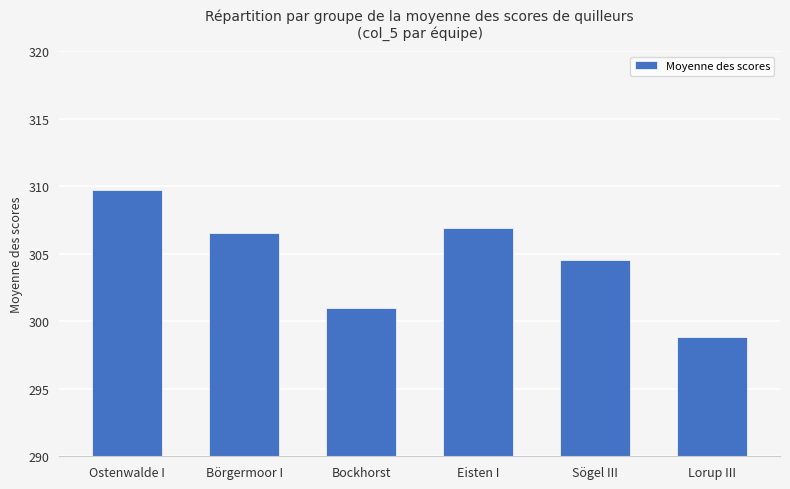

Count the number of values greater than 306.

3